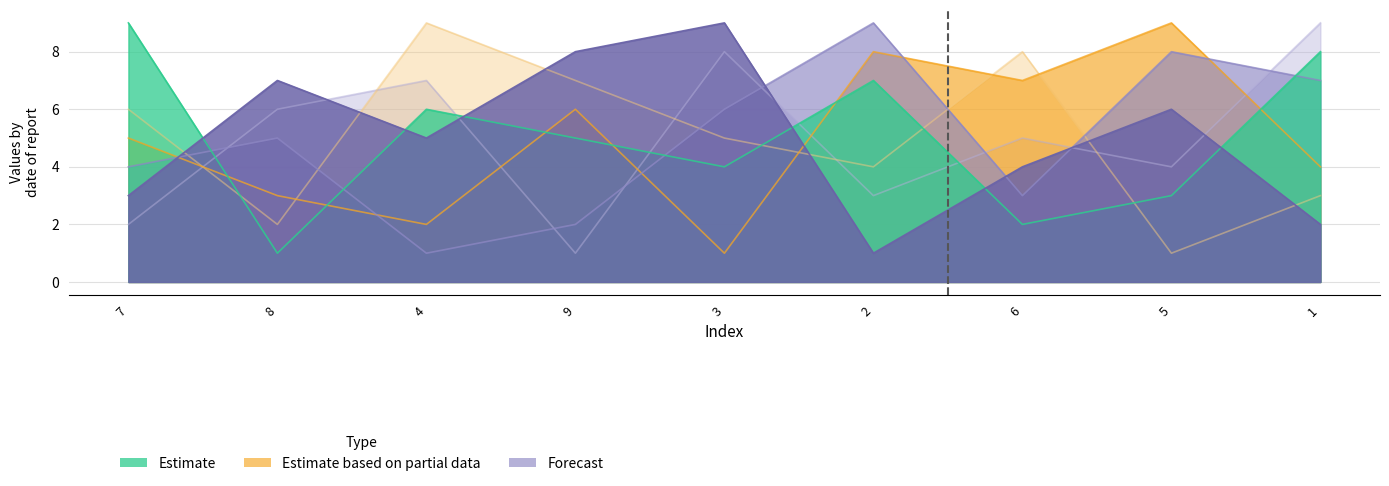

How many series are shown in this chart?

6